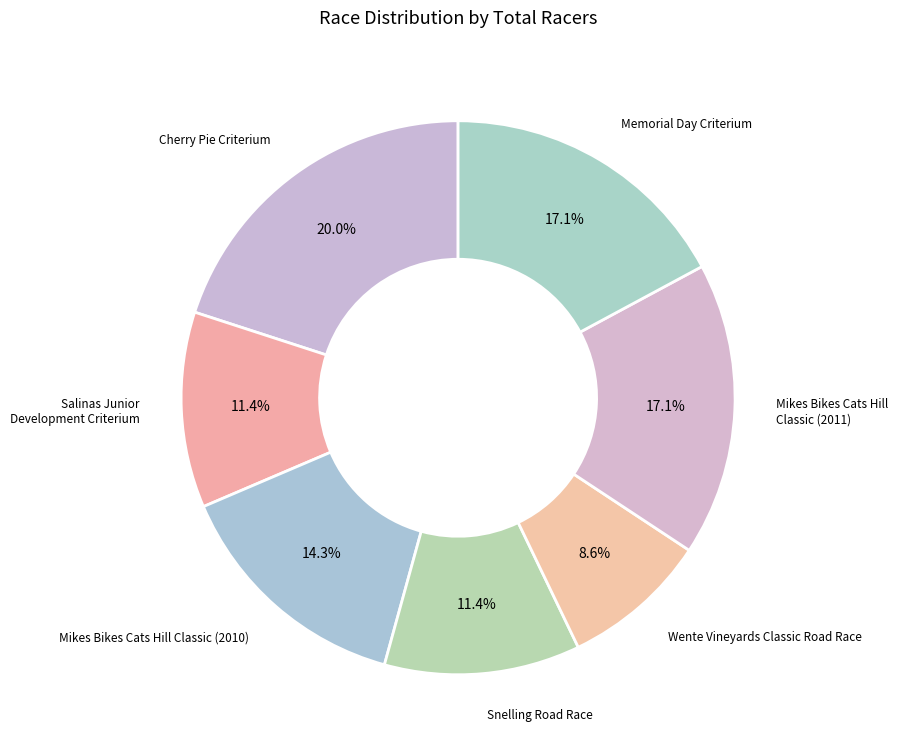

How many segments does this pie chart have?

7